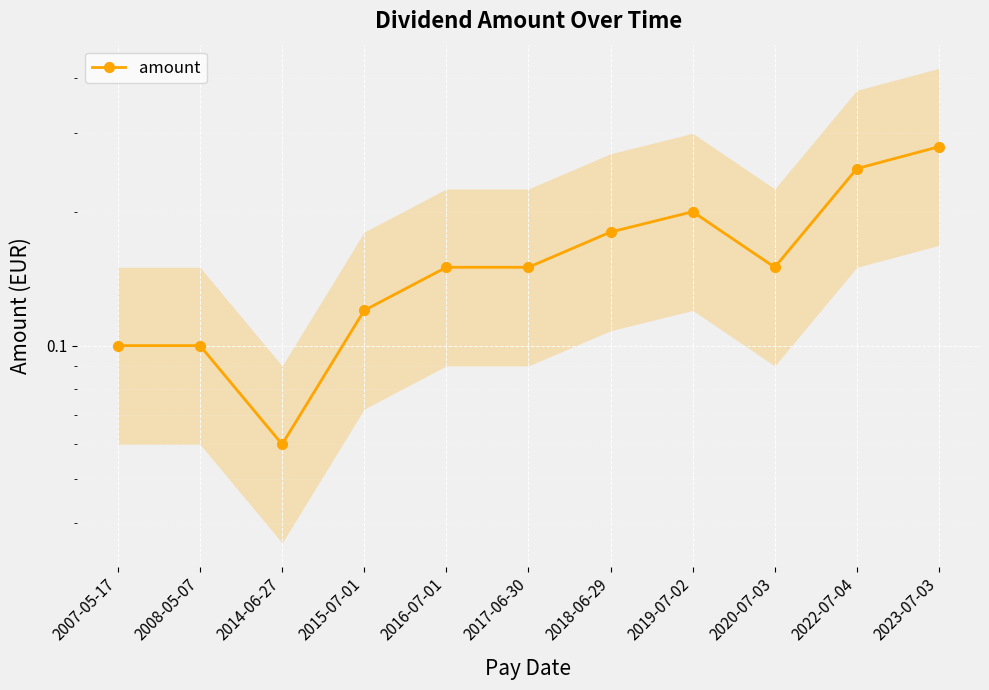

Which category has the highest value across all series?

2023-07-03